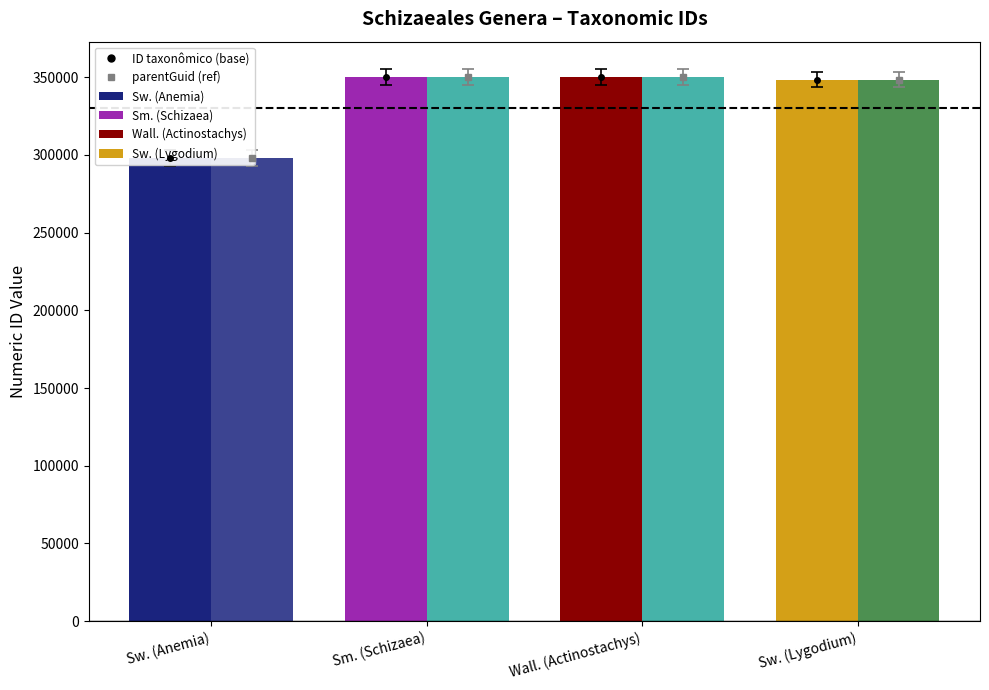

What is the average value of the parentGuid series?

336727